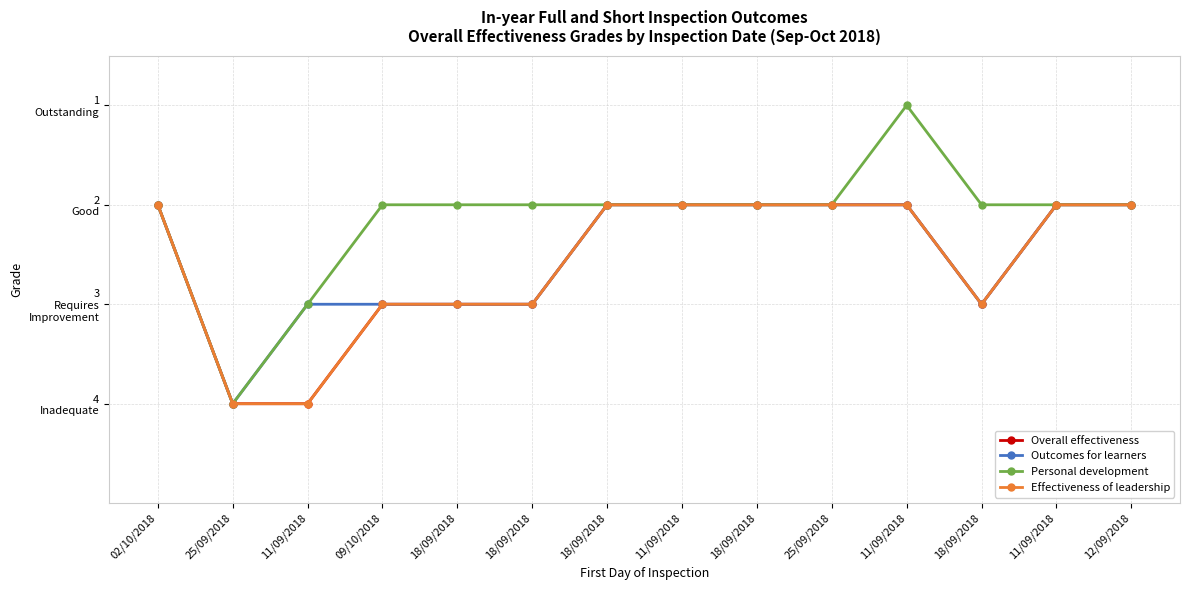

Between 11/09/2018 and 11/09/2018, which is larger?

11/09/2018